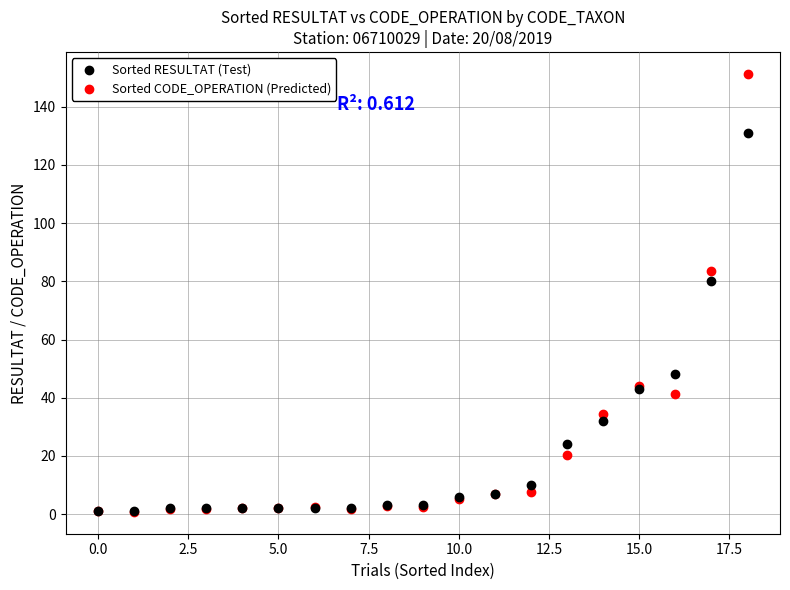

Which series has the widest spread of Y values?

Sorted CODE_OPERATION (Predicted)